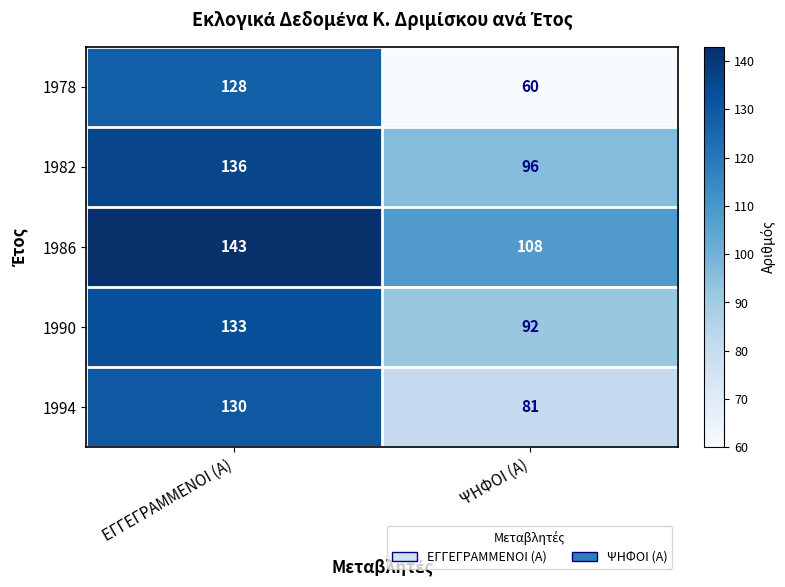

True or false: 1982 has a value of 85 at ΕΓΓΕΓΡΑΜΜΕΝΟΙ (Α).

False